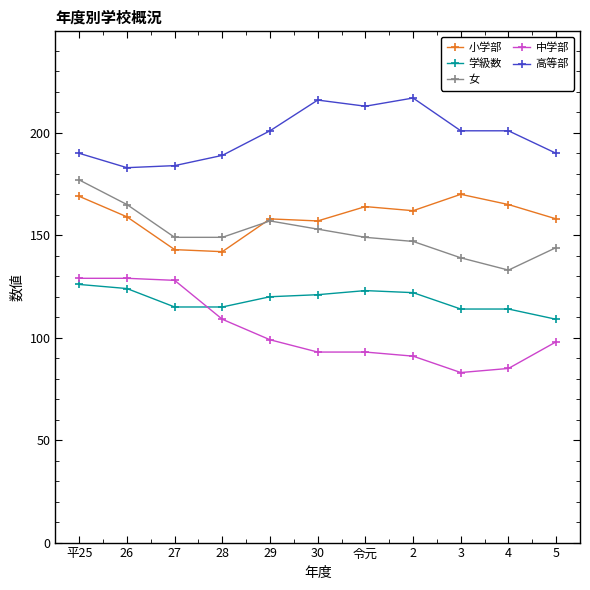

What is the label of the 6th point from the right?

30